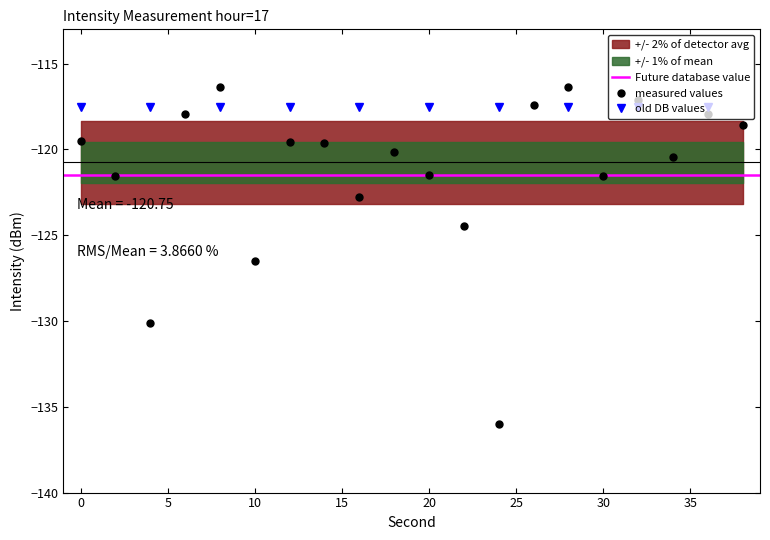

Reading left to right, extract all data points from this chart.

0=-119.5	2=-121.5	4=-130.1	6=-118.0	8=-116.4	10=-126.5	12=-119.5	14=-119.6	16=-122.8	18=-120.2	20=-121.5	22=-124.4	24=-136.0	26=-117.4	28=-116.4	30=-121.5	32=-117.1	34=-120.4	36=-117.9	38=-118.6